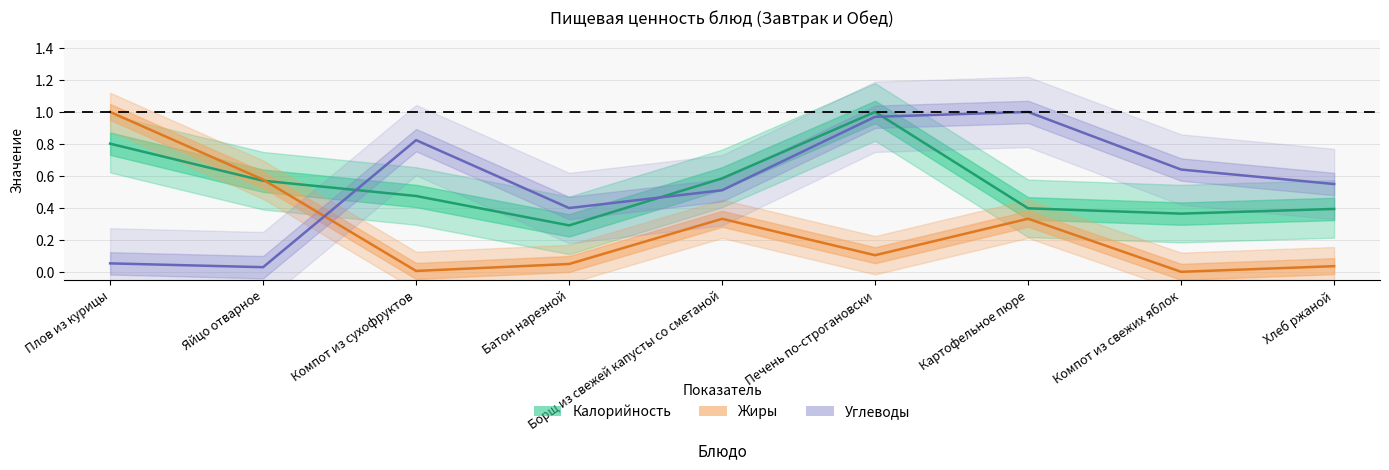

How many lines are shown in the chart?

3